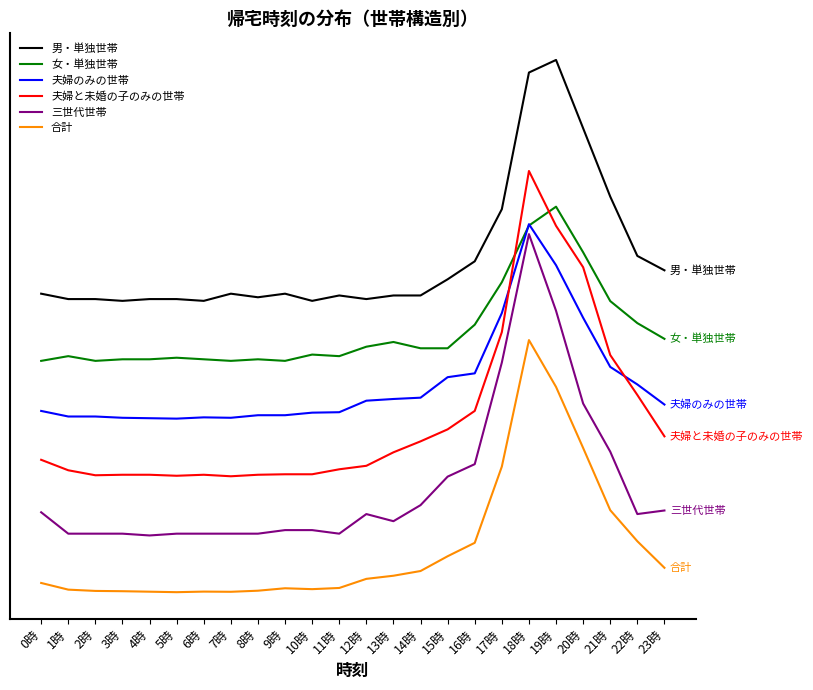

Which series has the largest total across all categories?

男・単独世帯